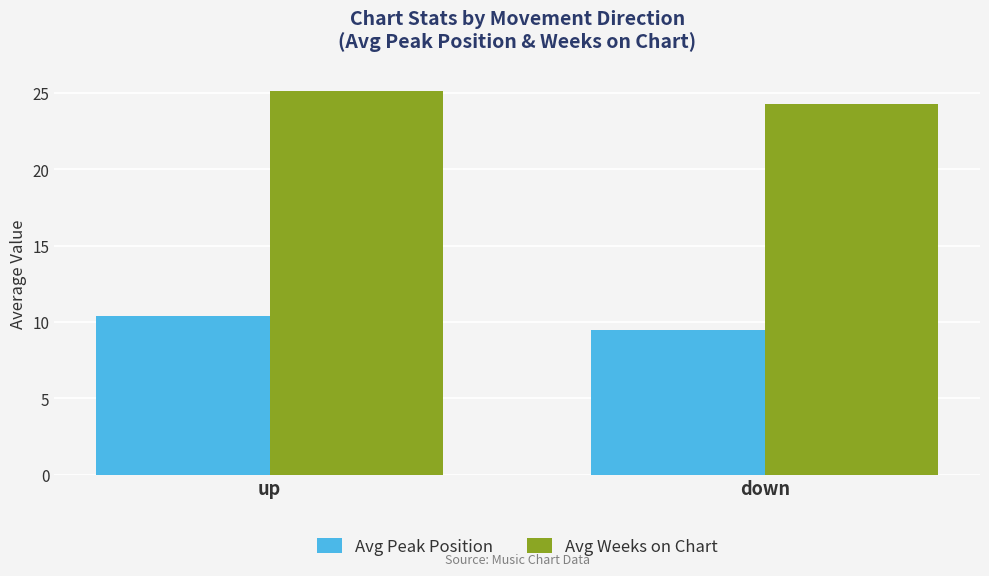

Reading left to right, list all the values displayed in this chart.

Avg Peak Position: up=10.4	down=9.5
Avg Weeks on Chart: up=25.1	down=24.3